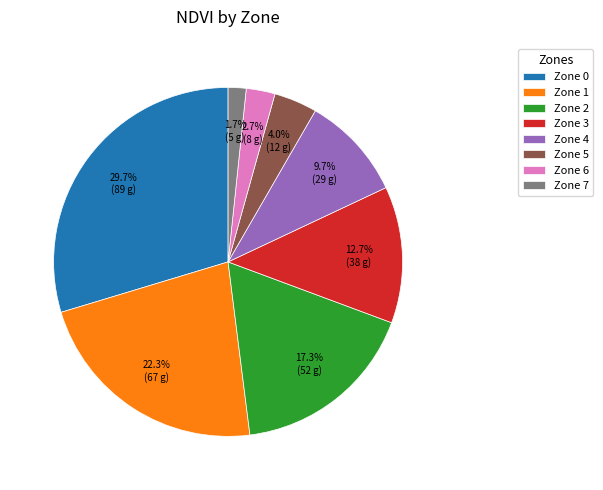

True or false: Zone 5 accounts for 4% of the total.

True